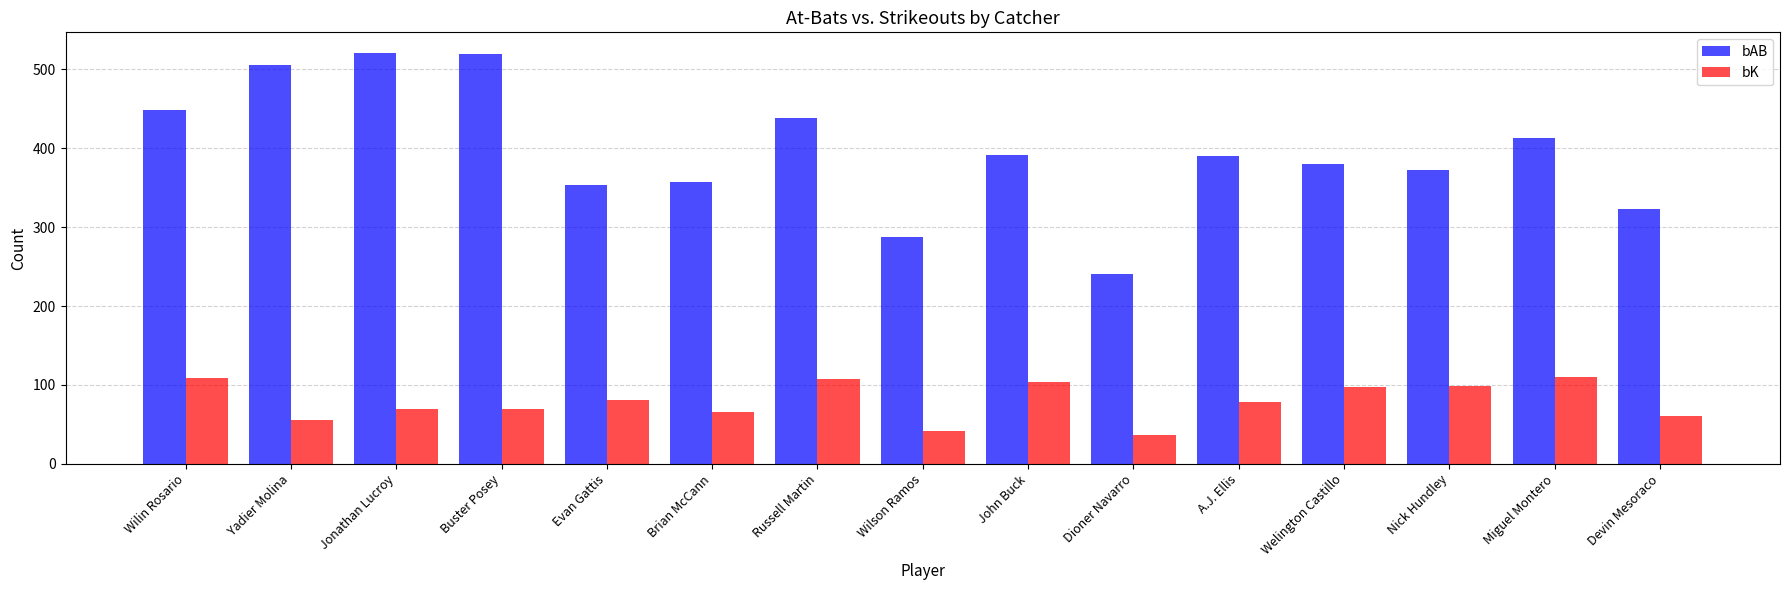

What is the minimum value shown in the chart?

36